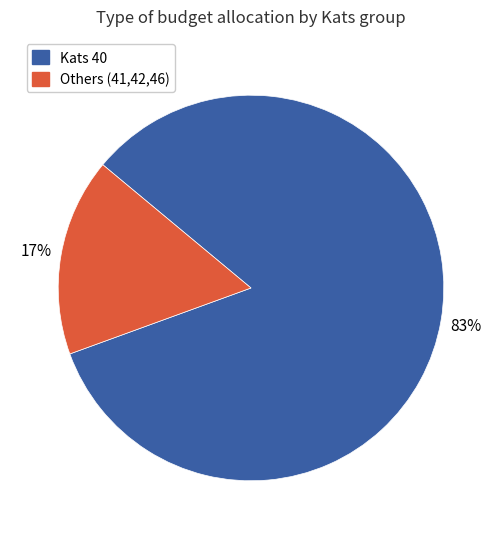

To the nearest percent, what is the average slice percentage?

50%